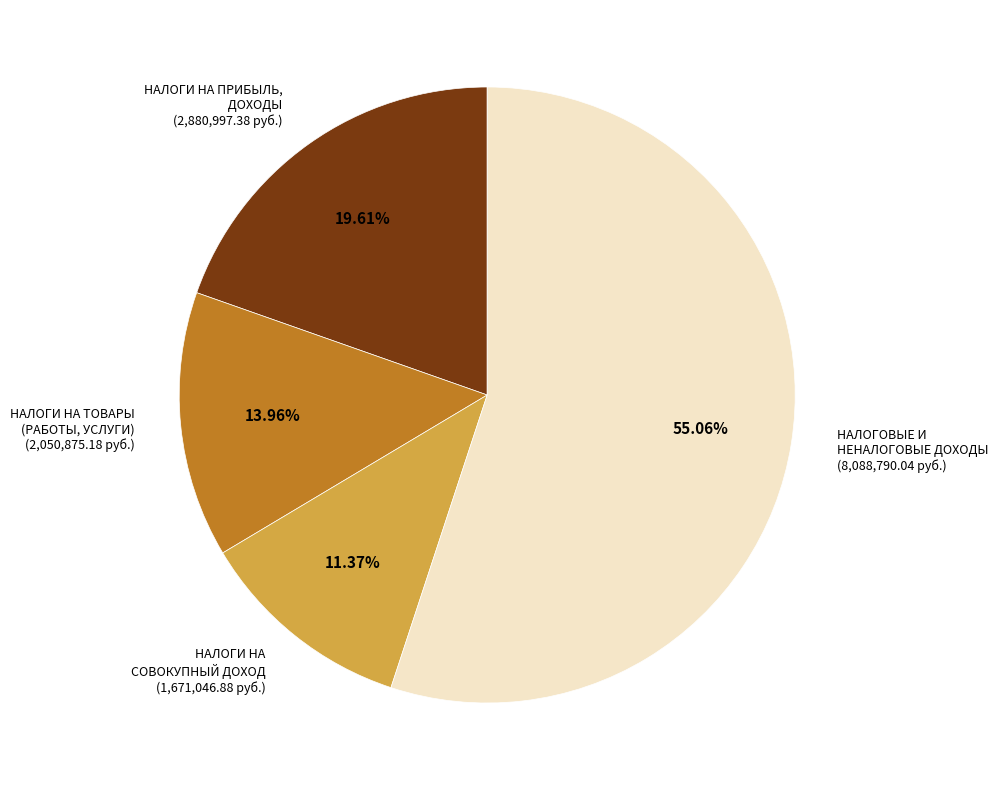

How many segments does this pie chart have?

4